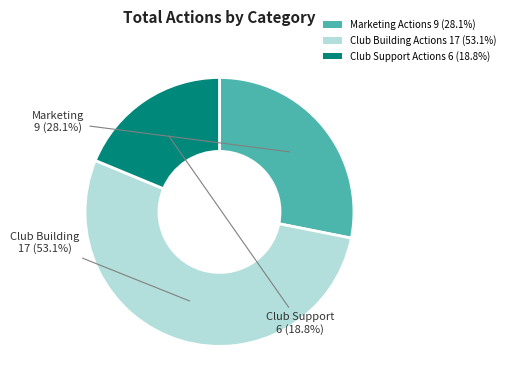

Rank the categories by value from lowest to highest.

Club Support Actions, Marketing Actions, Club Building Actions